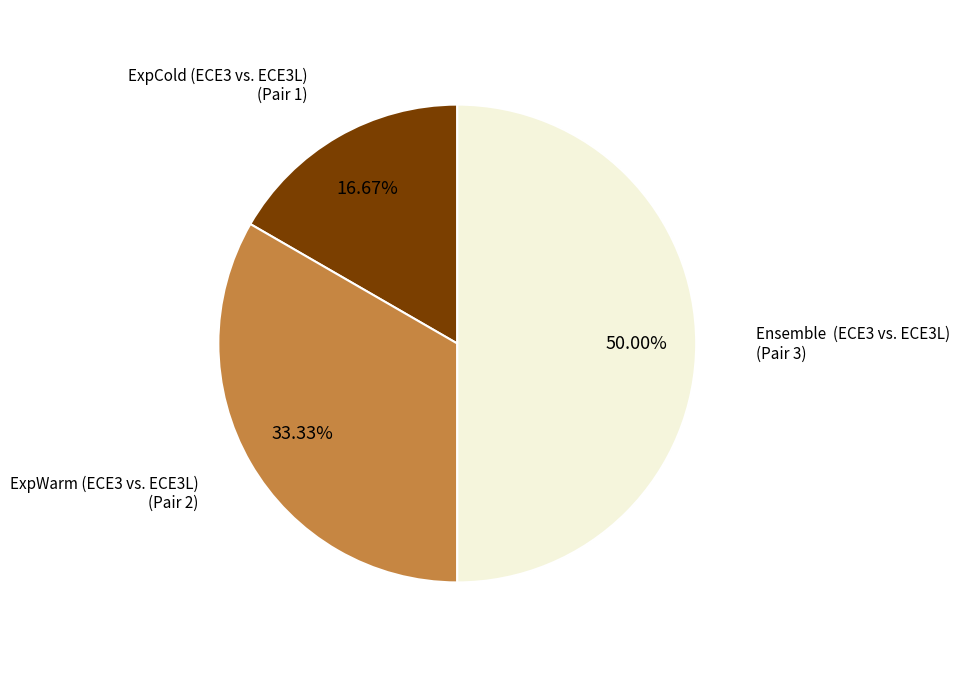

What is the ratio of the value at ExpWarm (ECE3 vs. ECE3L) to the value at ExpCold (ECE3 vs. ECE3L)?

2.0